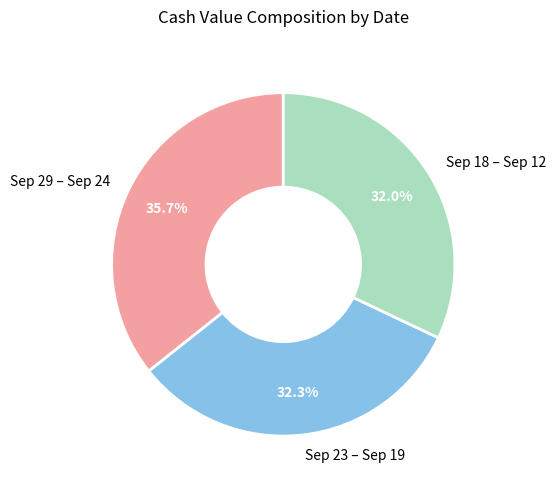

How much of the chart is everything except Sep 18 – Sep 12?

68.0%